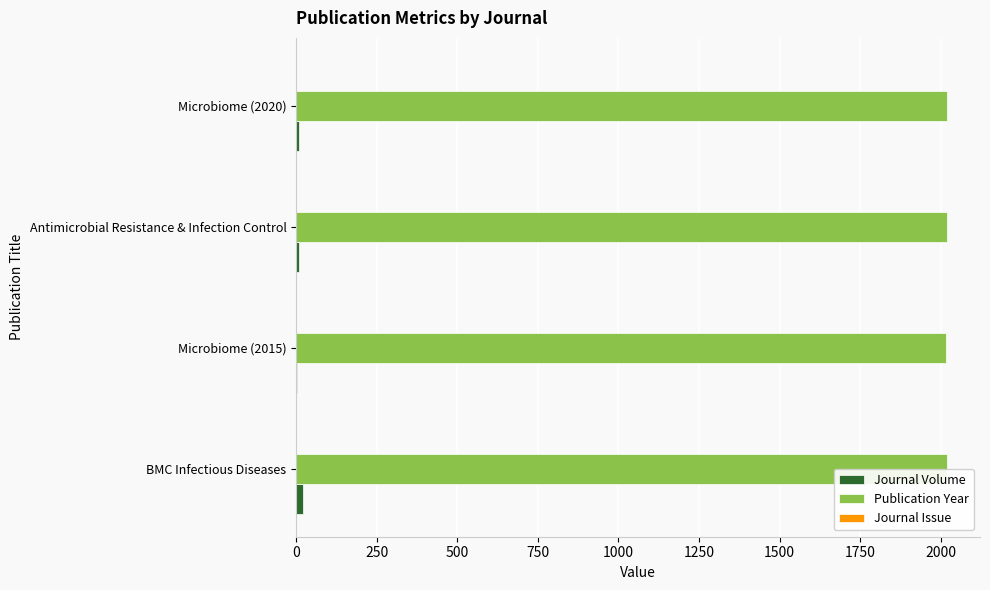

Which series has the largest total across all categories?

Publication Year